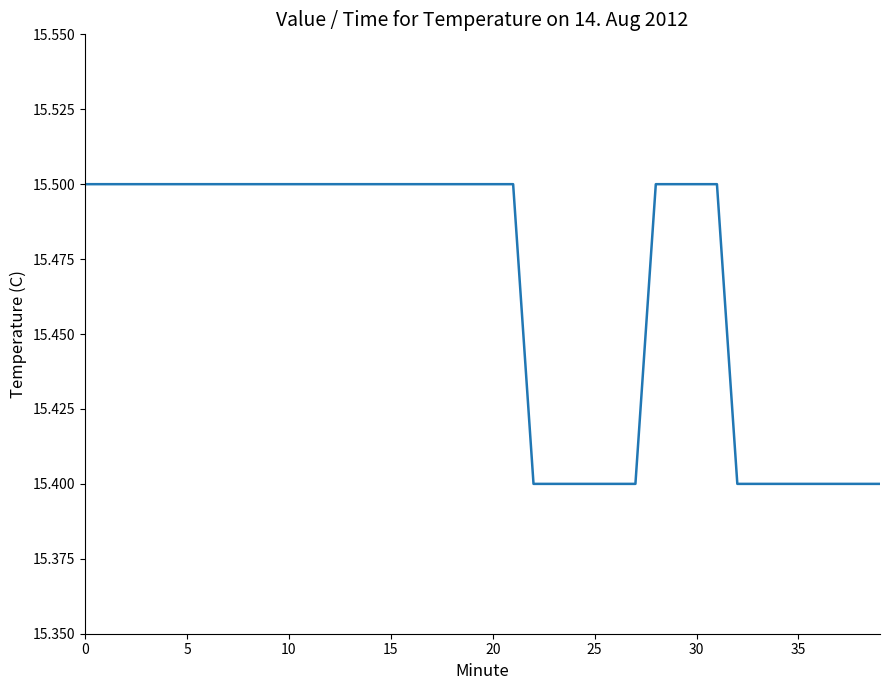

What is the smallest value displayed?

15.4